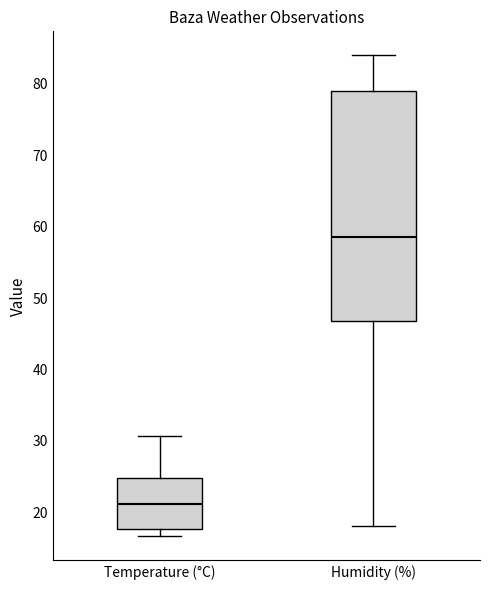

Which box's median line is the lowest?

Temperature (°C)